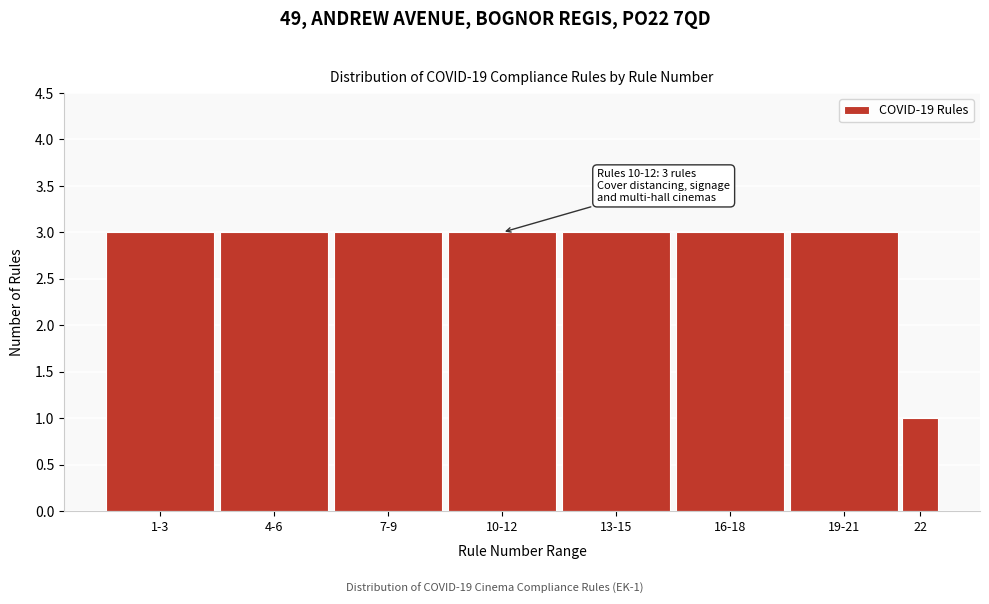

Reading left to right, transcribe all the data shown in this chart.

3	3	3	3	3	3	3	1